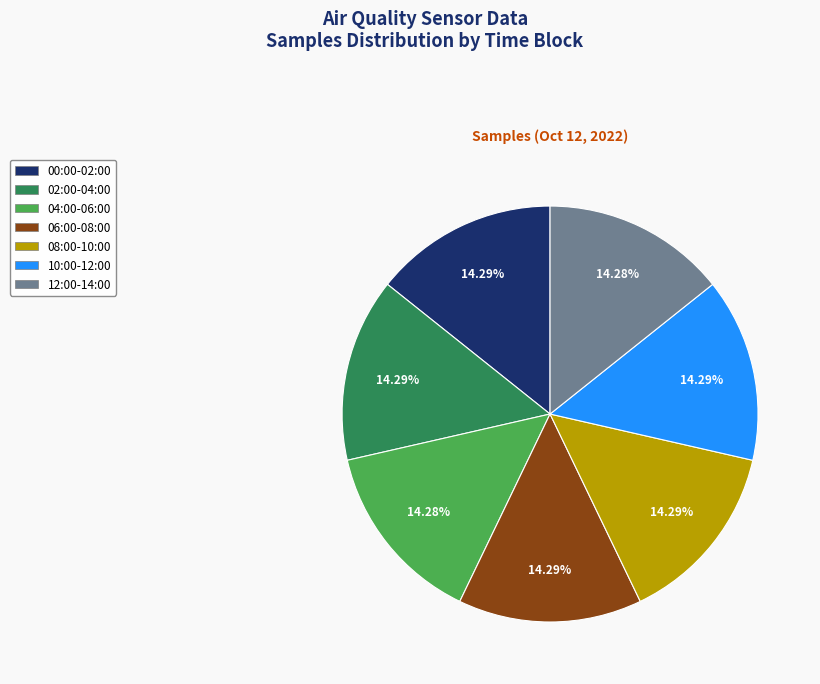

Does any single category account for the majority?

No